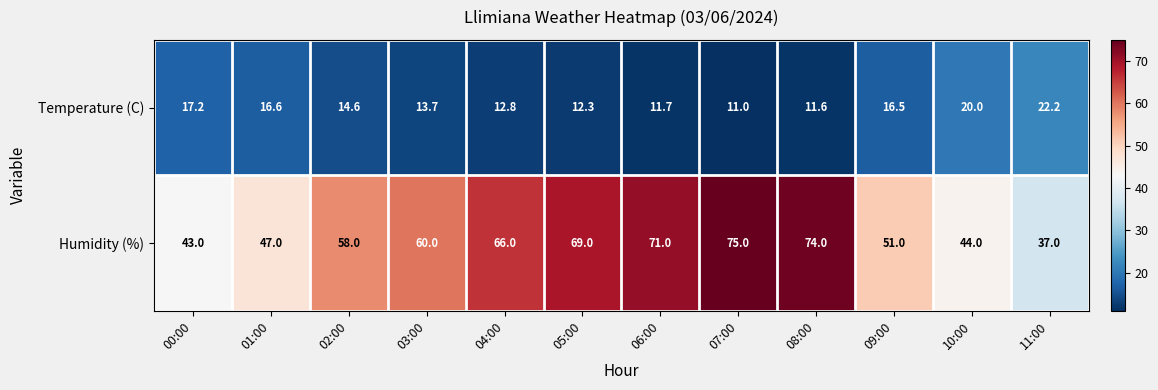

What is the difference between the maximum and minimum values in the Humidity (%) series?

38.0